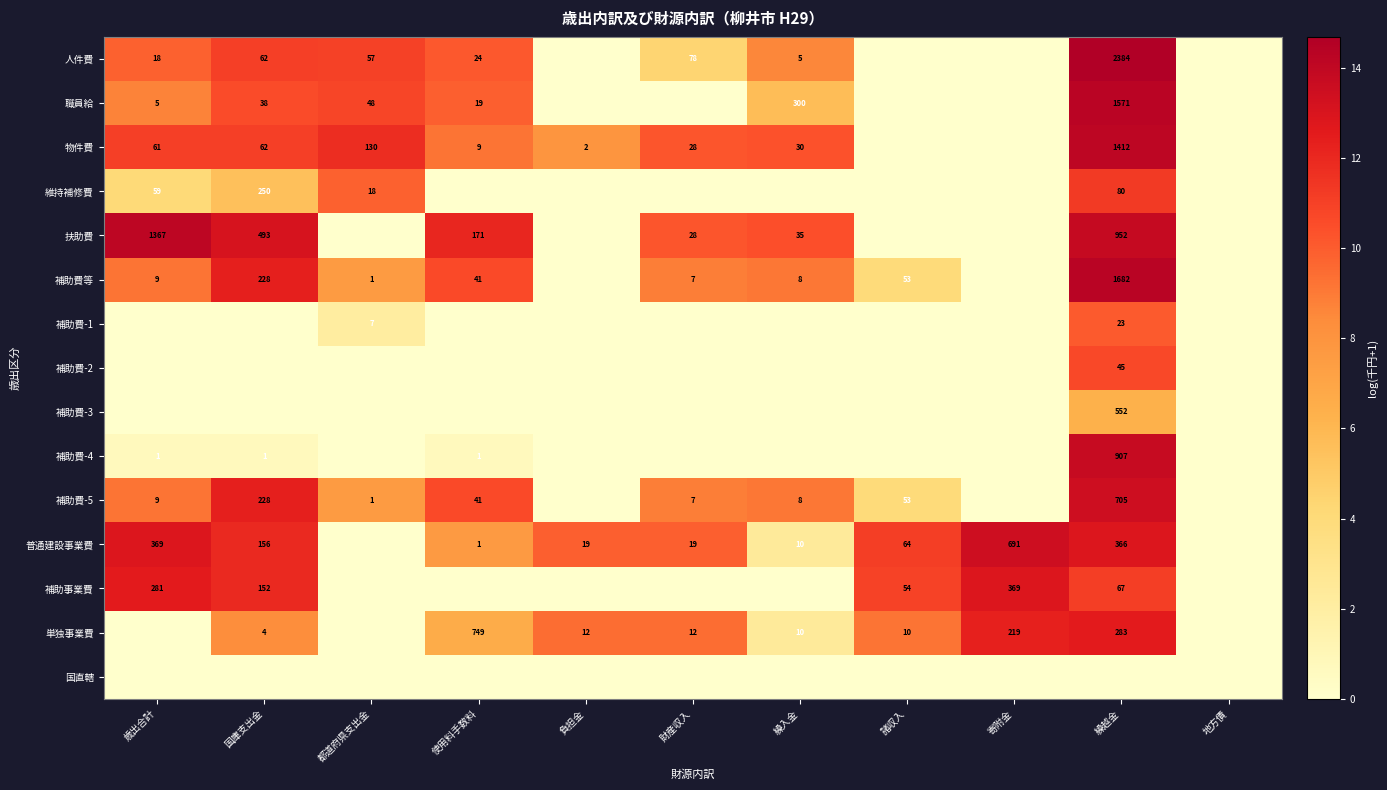

Is the value of 補助費-5 at 使用料手数料 greater than the value of 職員給 at 繰入金?

No